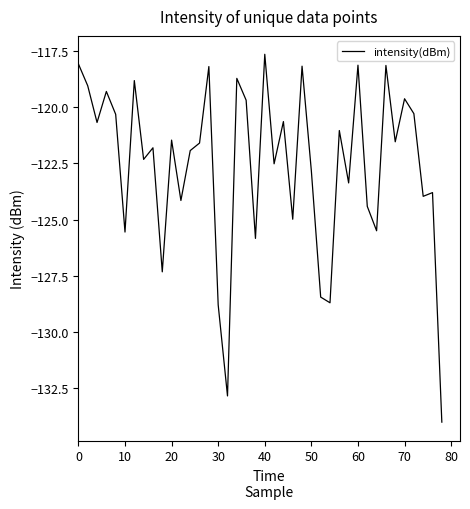

What is the minimum value shown in the chart?

-134.0